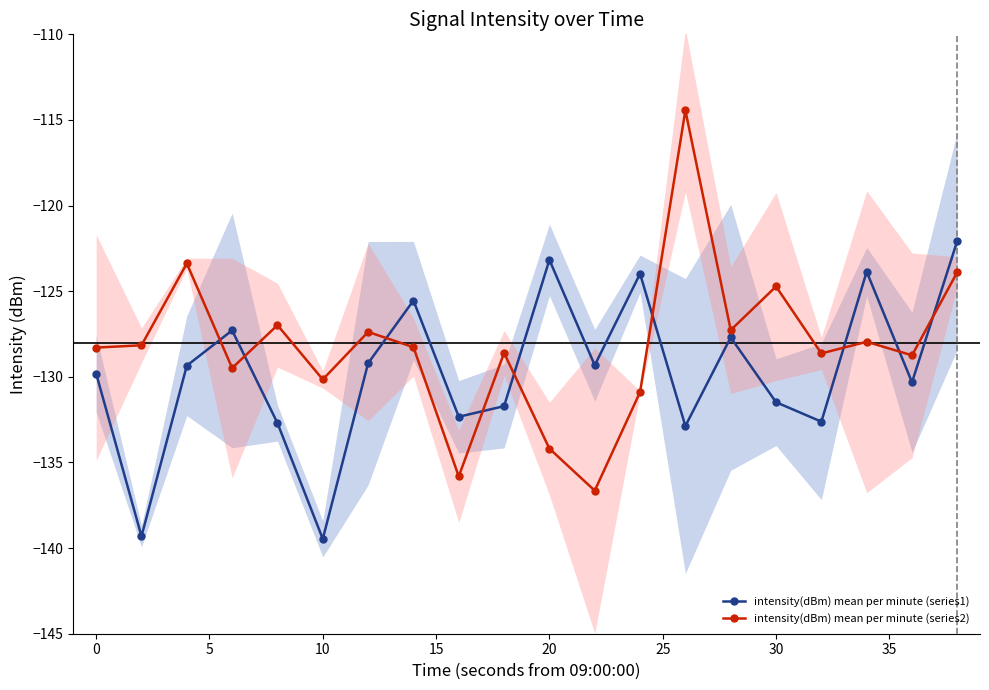

List the series in order of their peak value, lowest first.

intensity(dBm) mean per minute (series1), intensity(dBm) mean per minute (series2)